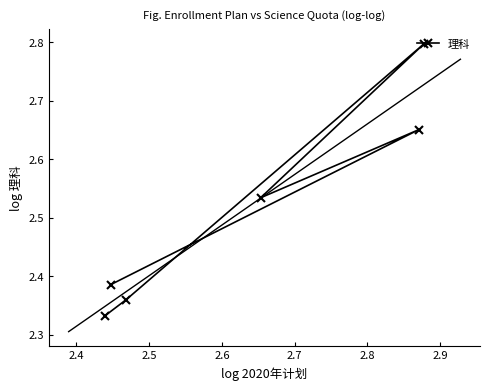

How many series are shown in this chart?

1